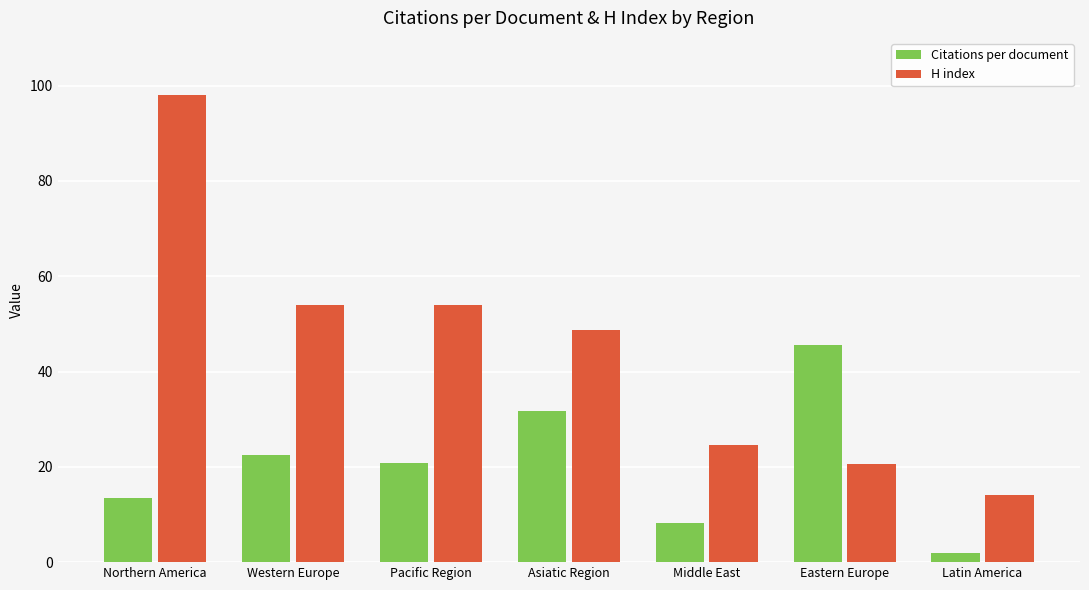

What value does the H index series have at Eastern Europe?

20.7